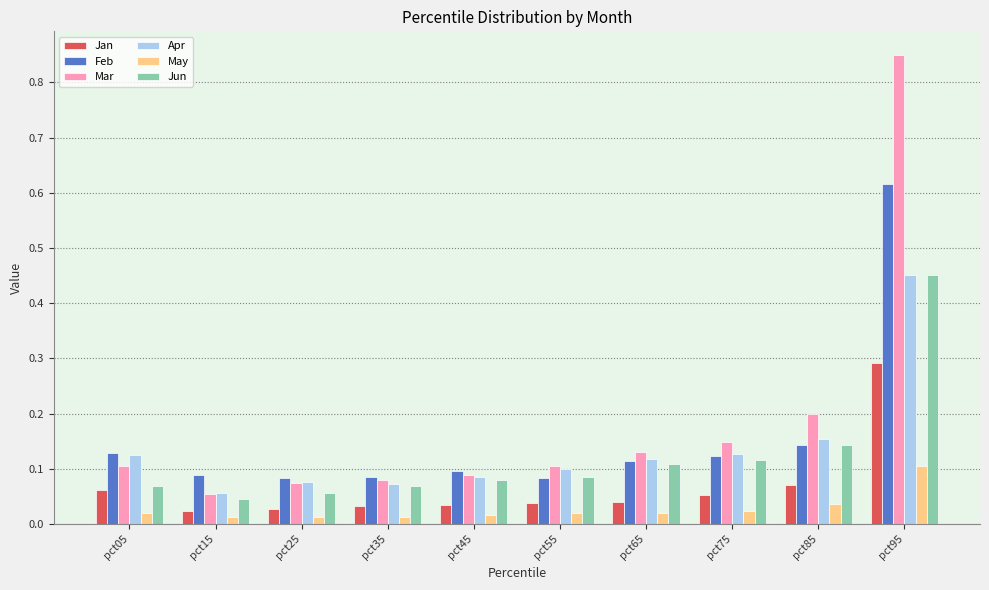

Count the number of data series in this chart.

6